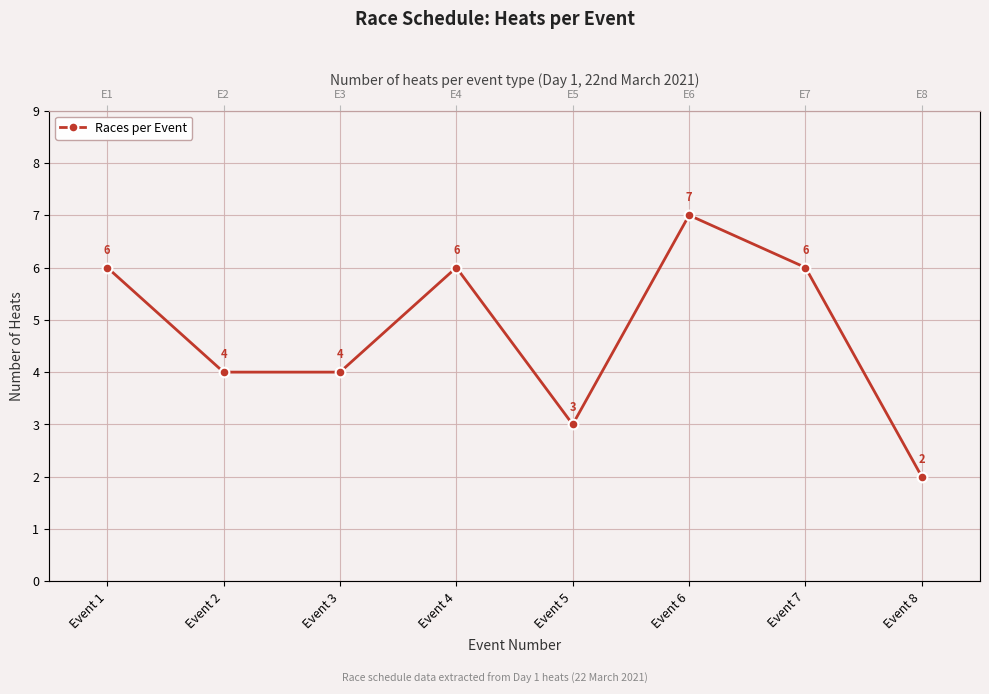

Rank the categories by value from lowest to highest.

Event 8, Event 5, Event 2, Event 3, Event 1, Event 4, Event 7, Event 6